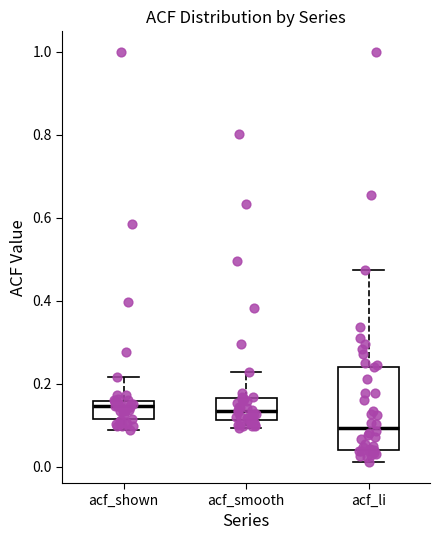

Which box has the lowest median line?

acf_li